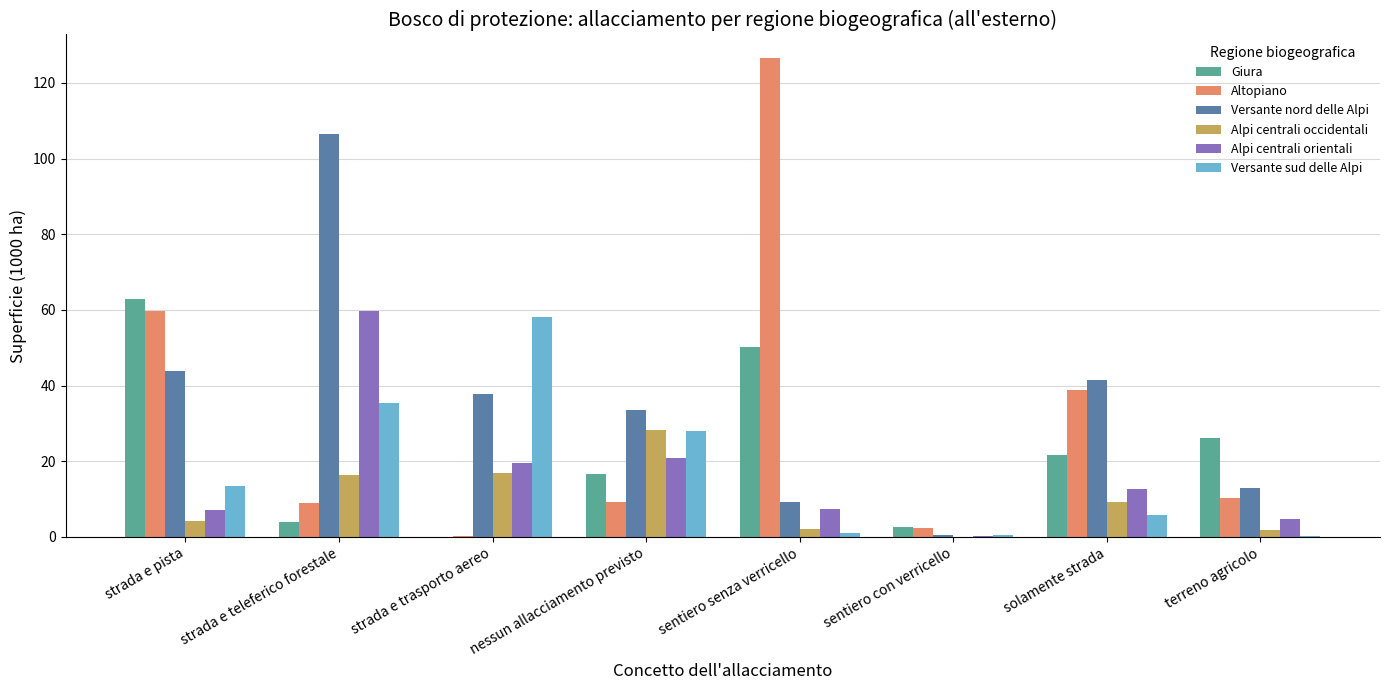

What is the sum of the Alpi centrali occidentali values at solamente strada and strada e pista?

13.4